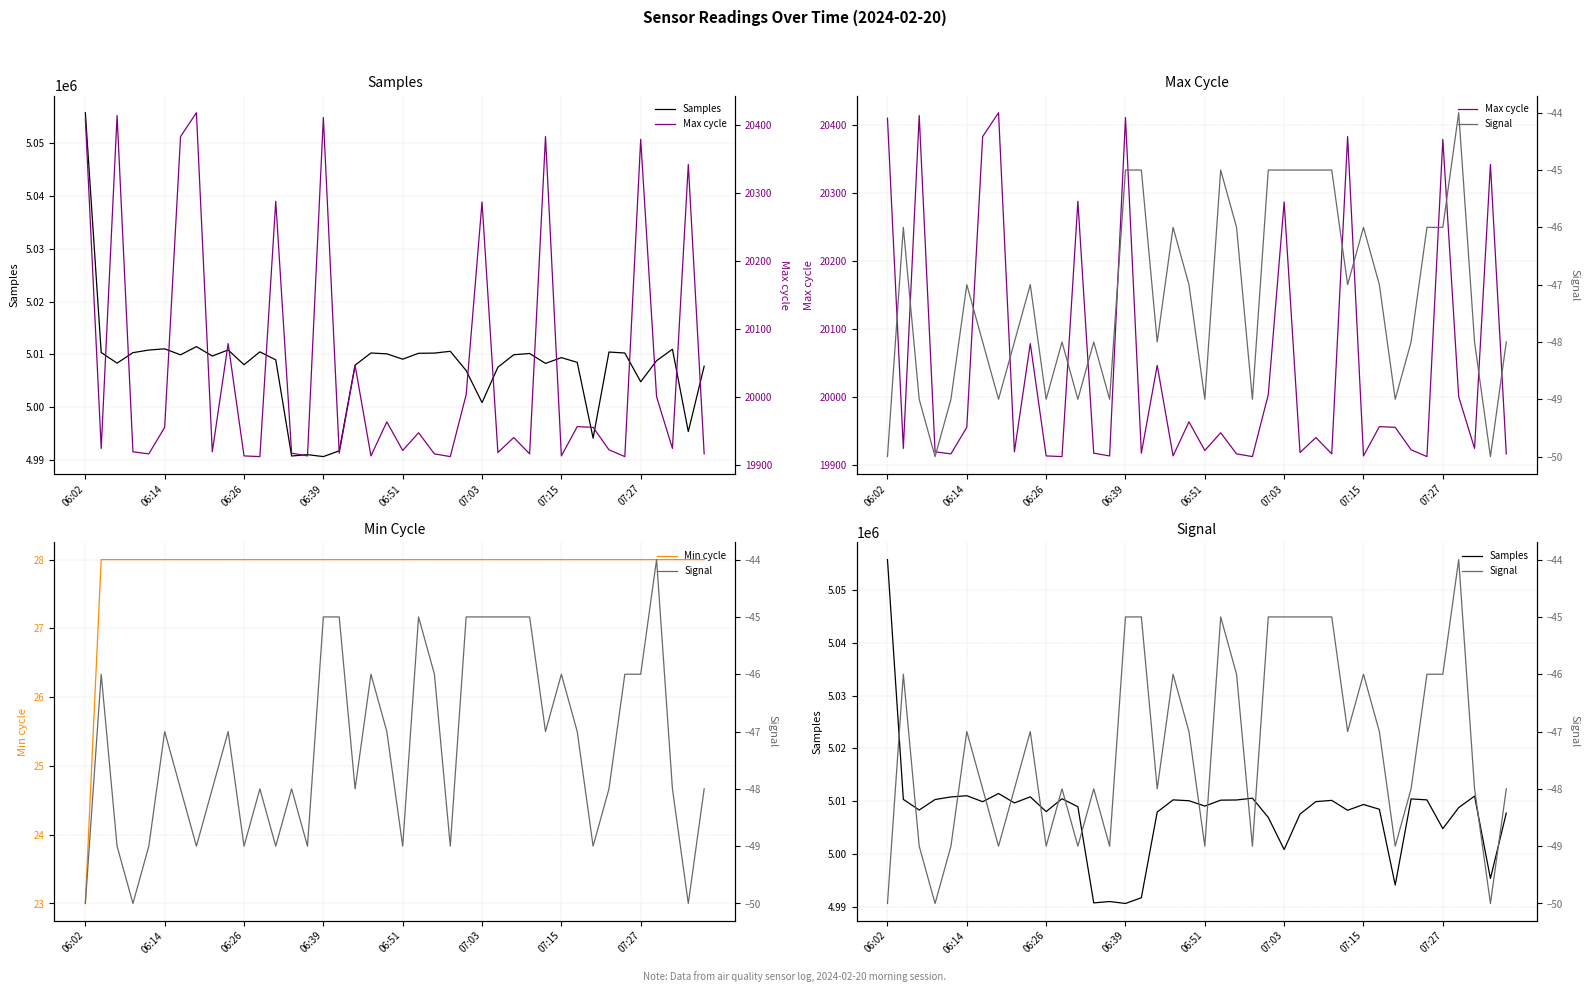

What is the lowest value of the Max cycle series?

19913